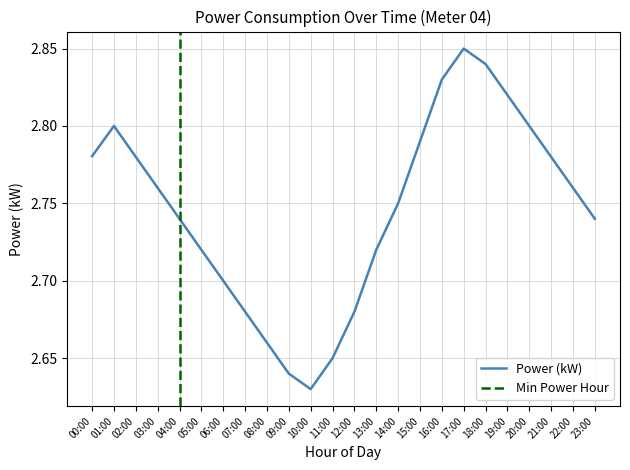

List the labels in order of value, smallest first.

10:00, 09:00, 11:00, 08:00, 07:00, 12:00, 06:00, 05:00, 13:00, 04:00, 23:00, 14:00, 03:00, 22:00, 02:00, 21:00, 00:00, 15:00, 01:00, 20:00, 19:00, 16:00, 18:00, 17:00